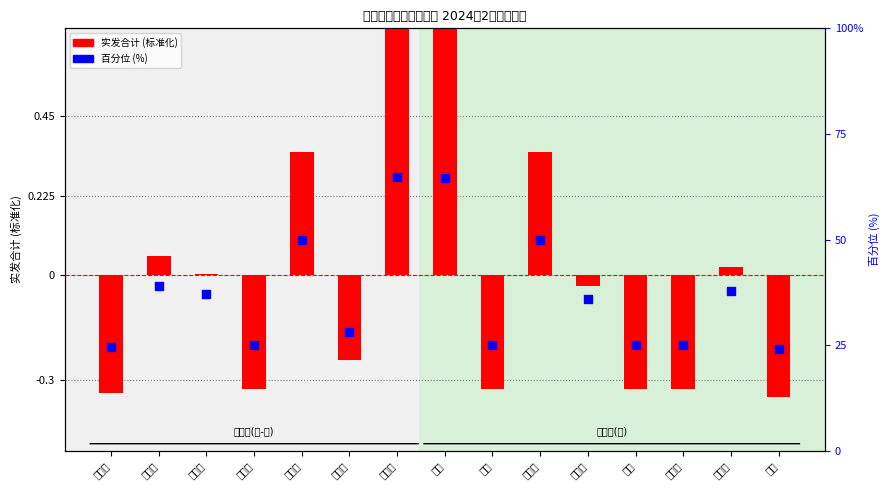

Which series has the largest total across all categories?

百分位 (%)